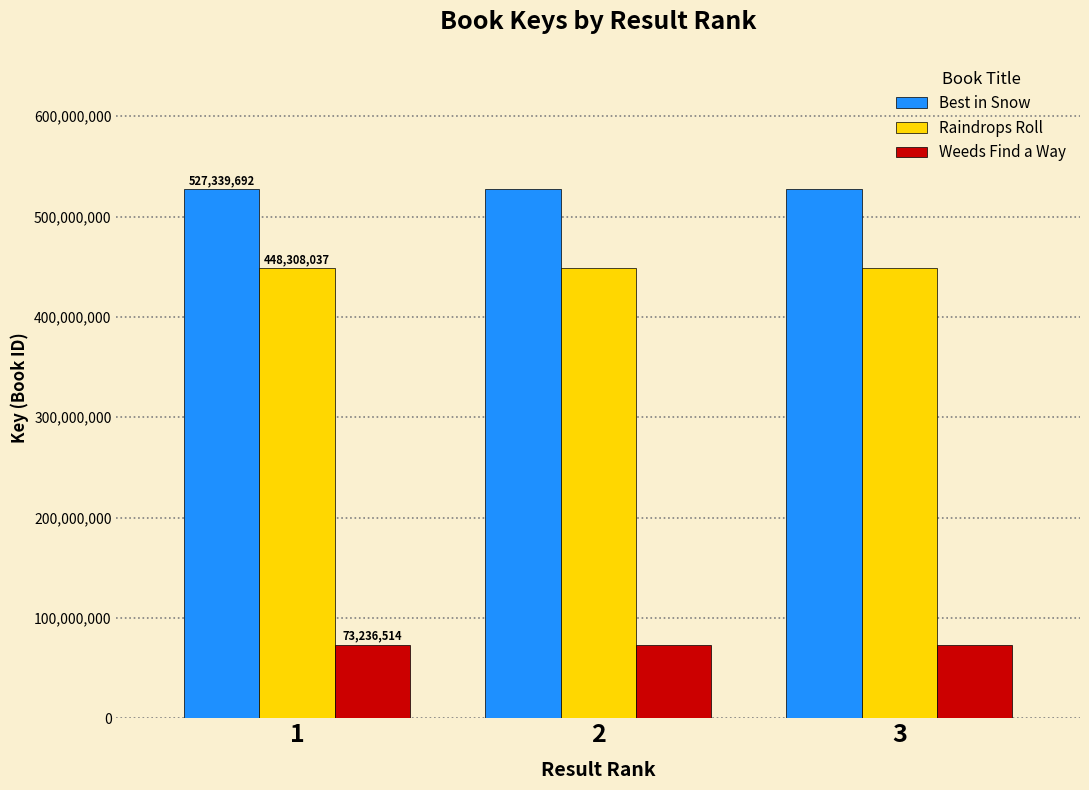

Which series has the largest total across all categories?

Best in Snow